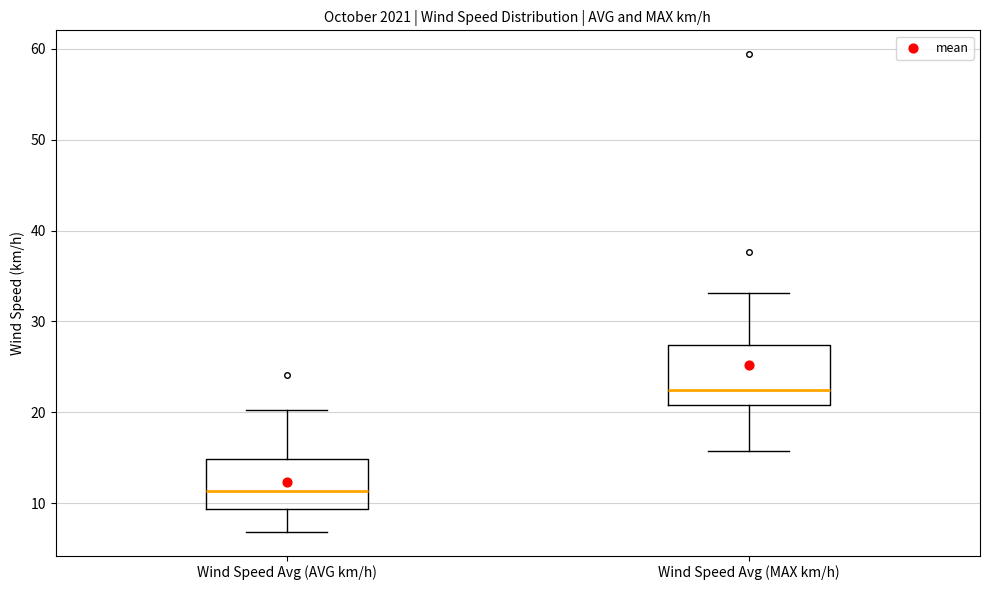

Where is the lower edge of the box for Wind Speed Avg (MAX km/h) on the y-axis? The values are not printed on the chart, so give them approximately, as read against the axis.

21